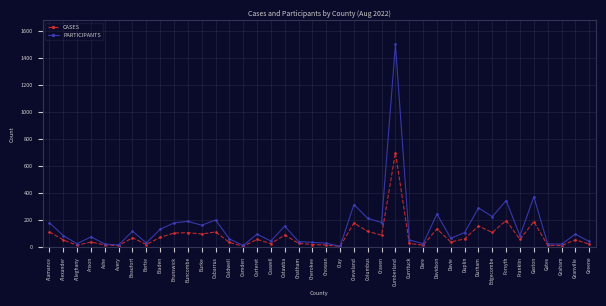

At which label is PARTICIPANTS closest to 753?

Gaston